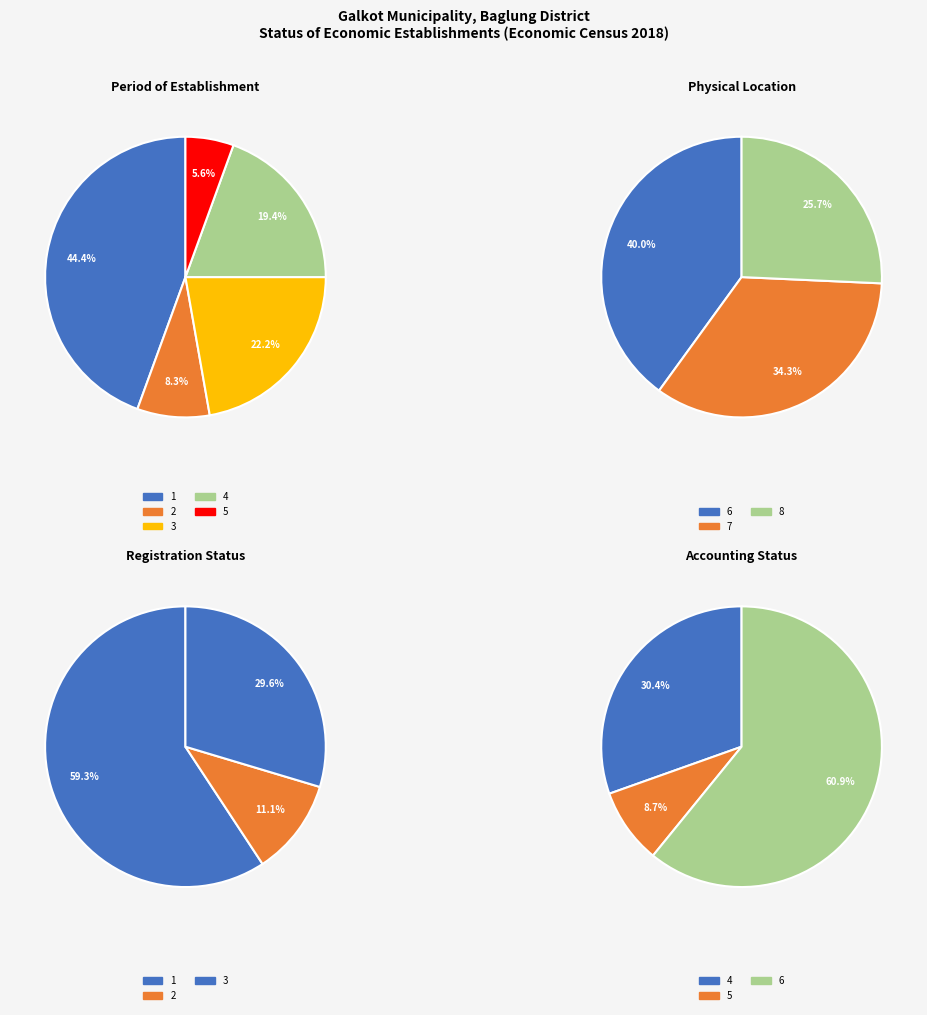

How many segments does this pie chart have?

15